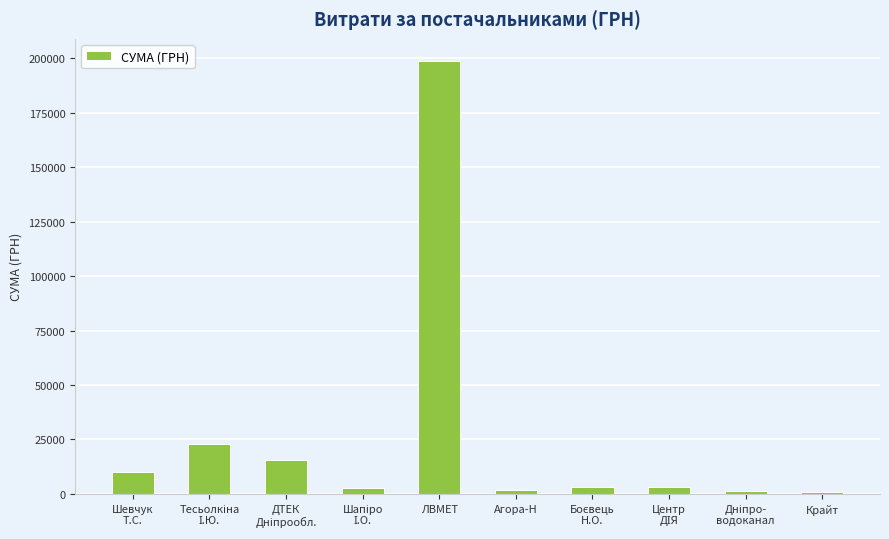

What is the maximum value shown in the chart?

199000.0